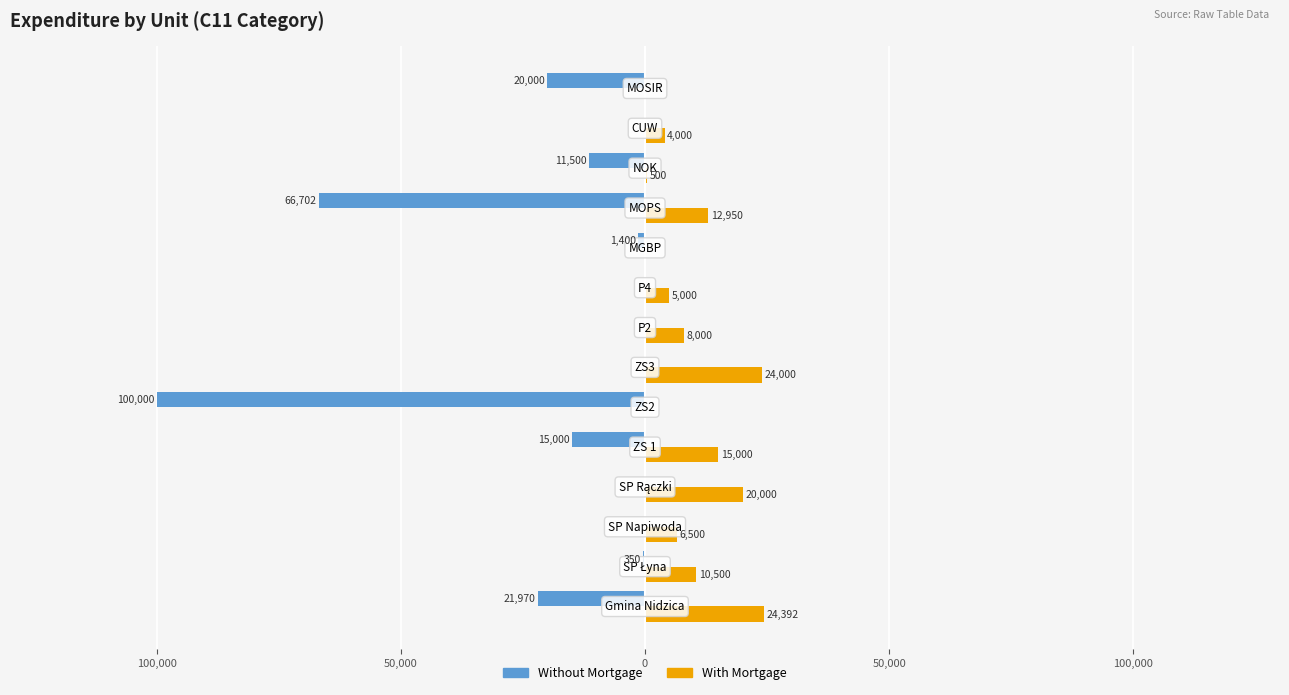

What are all the series names shown in the legend?

Without Mortgage, With Mortgage